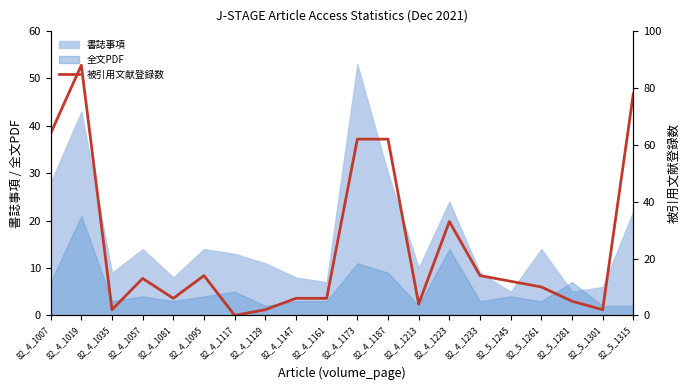

How many lines are shown in the chart?

1